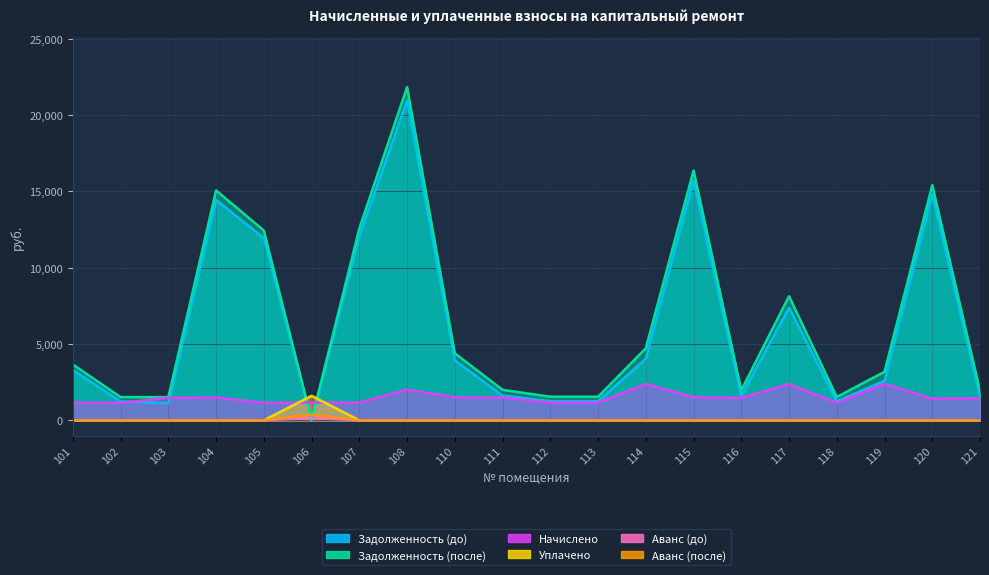

Reading right to left, list all the values displayed in this chart.

Задолженность (до): 1564.0	14792.1	2583.8	1240.2	7388.4	1598.5	15720.8	4040.8	1254.0	1254.0	1619.2	3933.1	20961.0	12072.5	0.0	11939.8	14440.3	1127.9	1233.3	3300.9
Задолженность (после): 1925.0	15403.1	3180.0	1526.4	8128.2	1967.4	16370.1	4717.6	1543.4	1543.4	1992.8	4388.3	21826.8	12571.1	0.0	12433.0	15061.7	1518.4	1517.9	3656.3
Начислено: 1443.7	1418.3	2385.0	1144.8	2365.9	1475.5	1507.3	2378.6	1157.5	1157.5	1494.6	1501.0	2009.8	1157.5	1151.2	1144.8	1494.6	1469.2	1138.4	1157.5
Уплачено: 0.0	0.0	0.0	0.0	0.0	0.0	0.0	0.0	0.0	0.0	0.0	0.0	0.0	0.0	1599.8	0.0	0.0	0.0	0.0	0.0
Аванс (до): 0.0	0.0	0.0	0.0	0.0	0.0	0.0	0.0	0.0	0.0	0.0	0.0	0.0	0.0	160.9	0.0	0.0	0.0	0.0	0.0
Аванс (после): 0.0	0.0	0.0	0.0	0.0	0.0	0.0	0.0	0.0	0.0	0.0	0.0	0.0	0.0	373.1	0.0	0.0	0.0	0.0	0.0